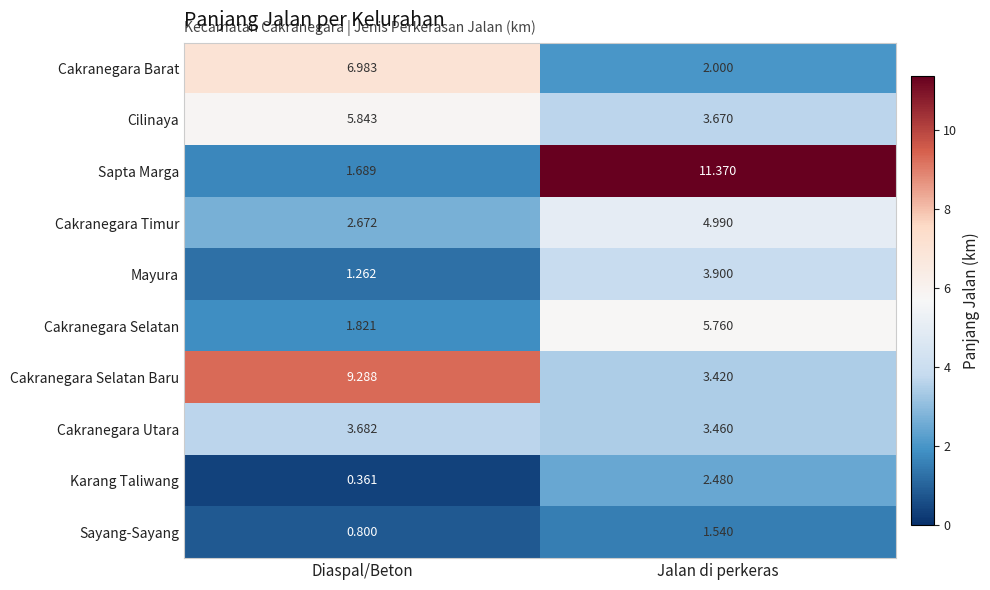

Between Diaspal/Beton and Jalan di perkeras, which series saw the biggest shift?

Sapta Marga